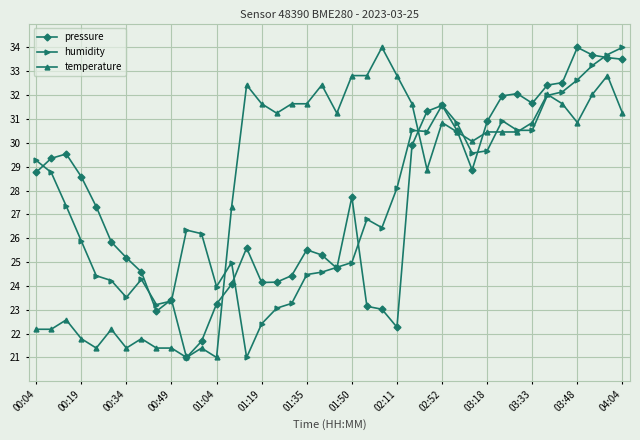

What are all the series names shown in the legend?

pressure, humidity, temperature